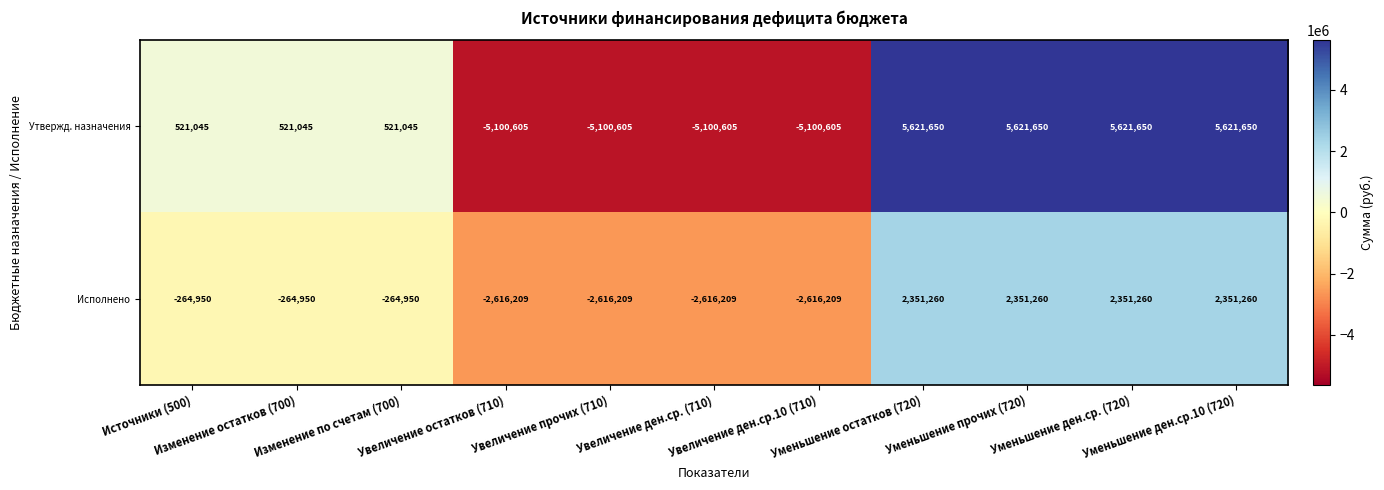

At how many categories does at least one series exceed 422633?

7